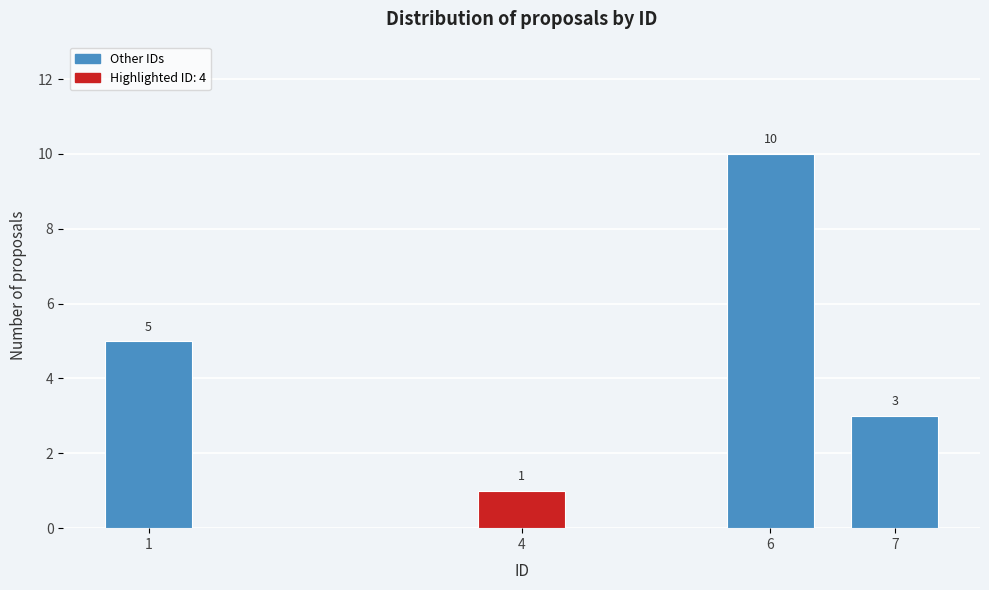

Reading left to right, what are all the values shown in this chart?

1=5	4=1	6=10	7=3